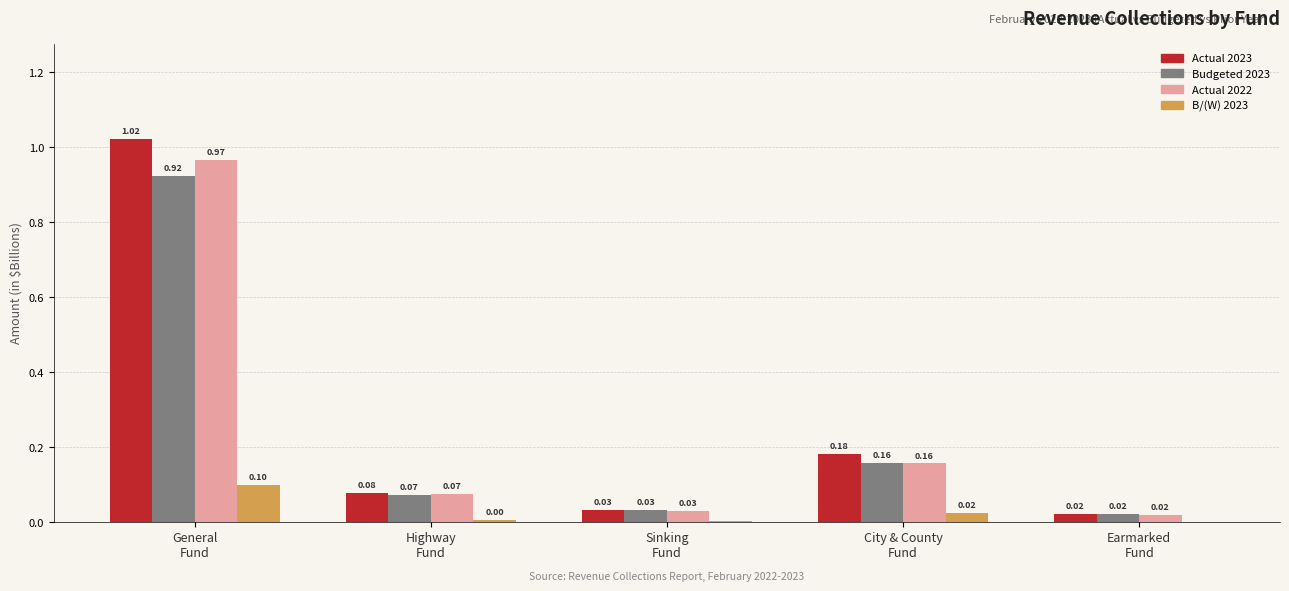

What are all the series names shown in the legend?

Actual 2023, Budgeted 2023, Actual 2022, B/(W) 2023